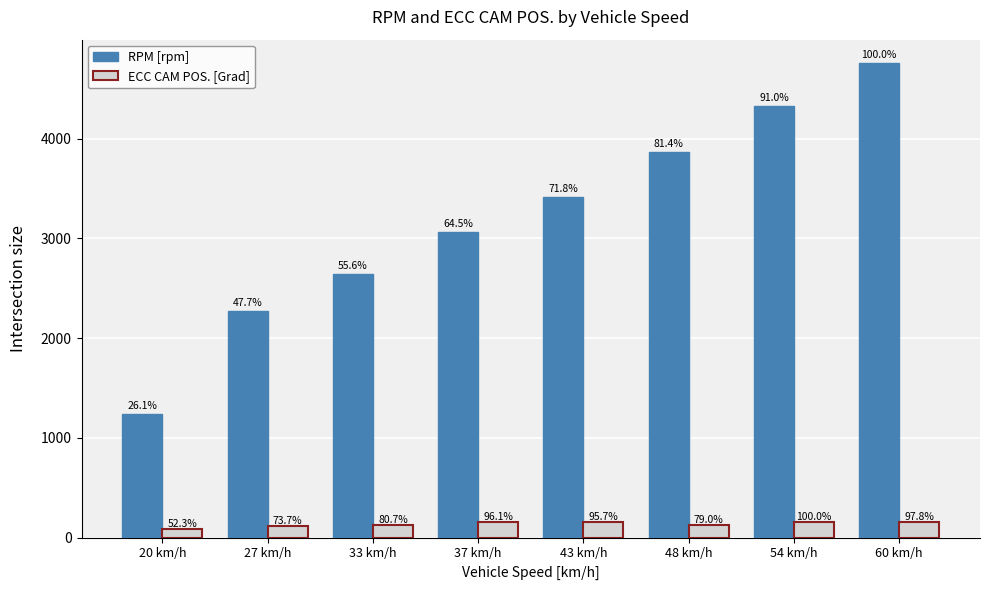

What are all the series names shown in the legend?

RPM [rpm], ECC CAM POS. [Grad]